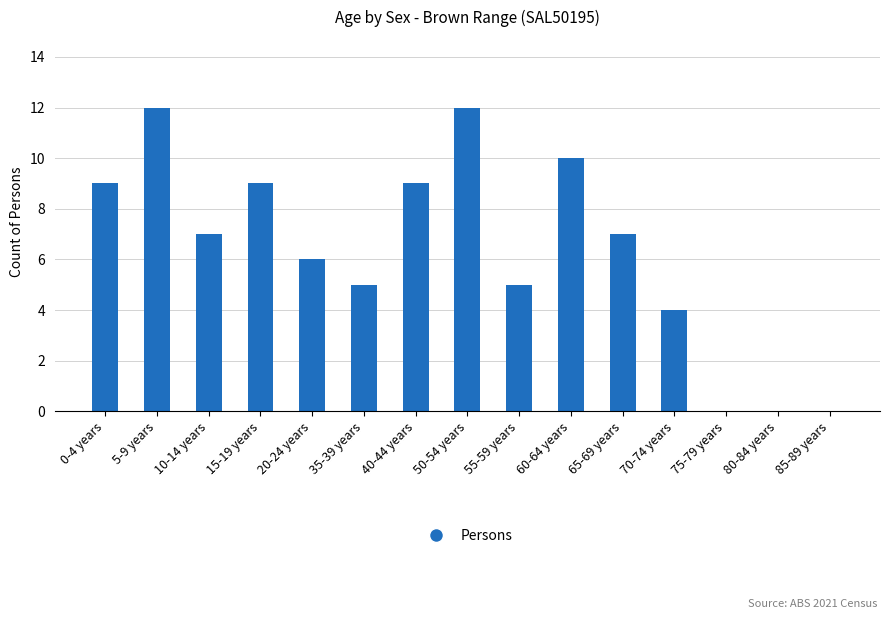

The chart shows a value of 4 at 65-69 years. True or false?

False